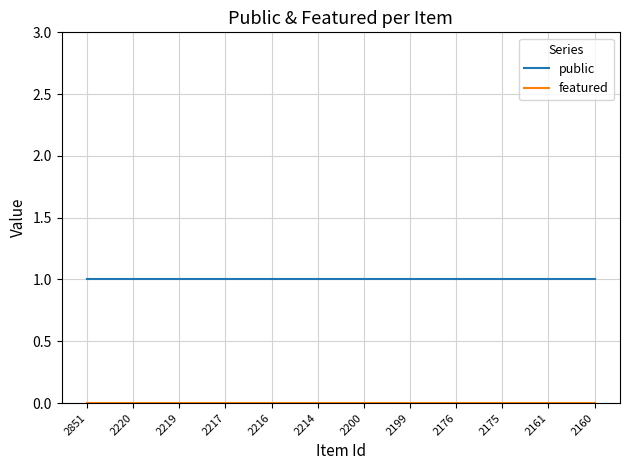

The public series shows 0 at 2175. True or false?

False